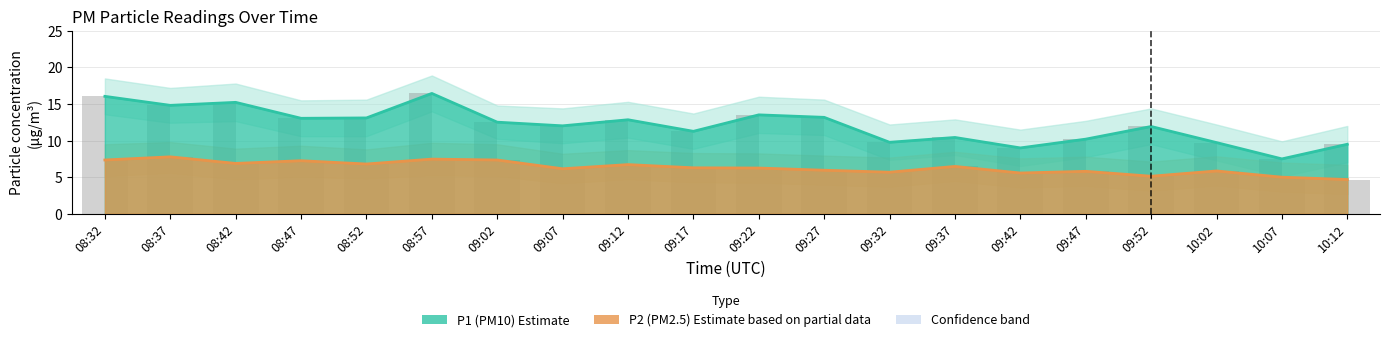

At which label does P2 first exceed 6?

08:32